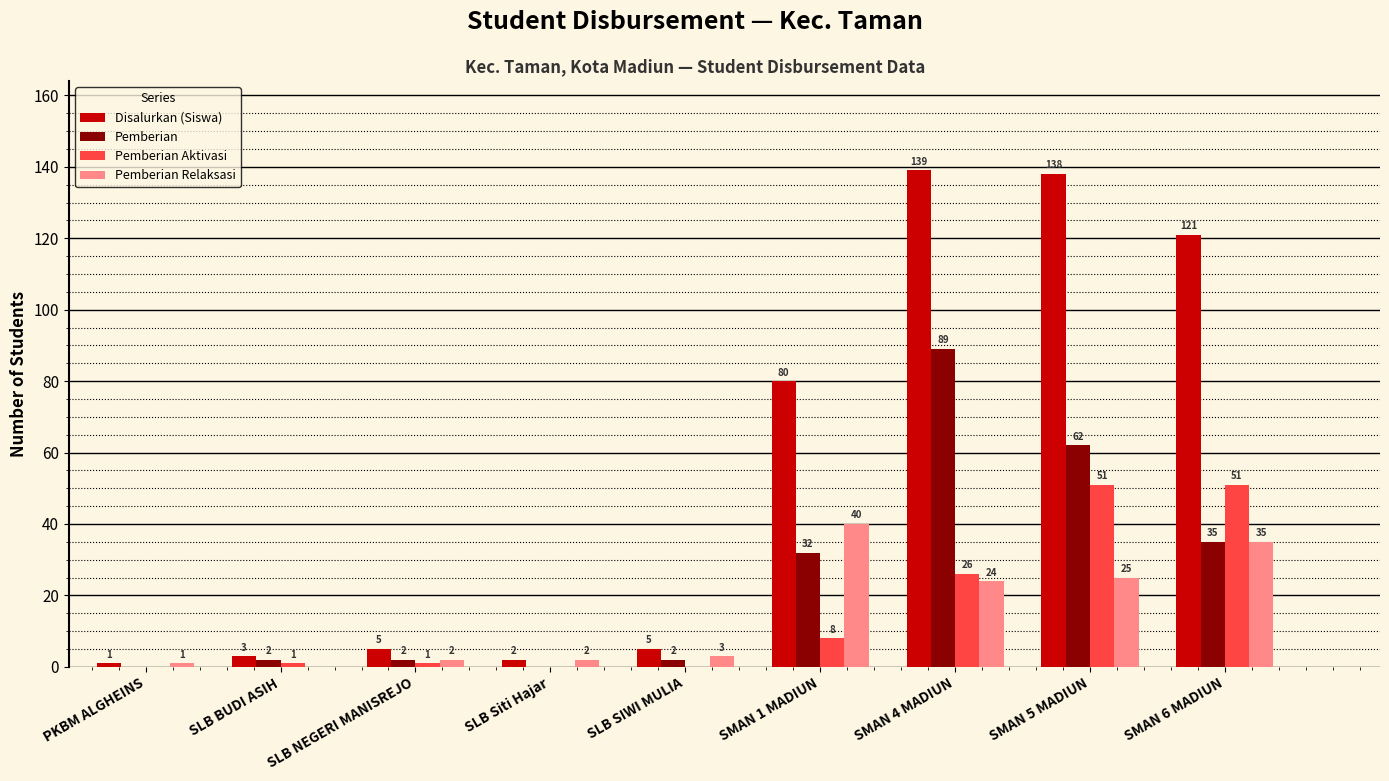

Where is Disalurkan (Siswa) nearest to the value 70?

SMAN 1 MADIUN